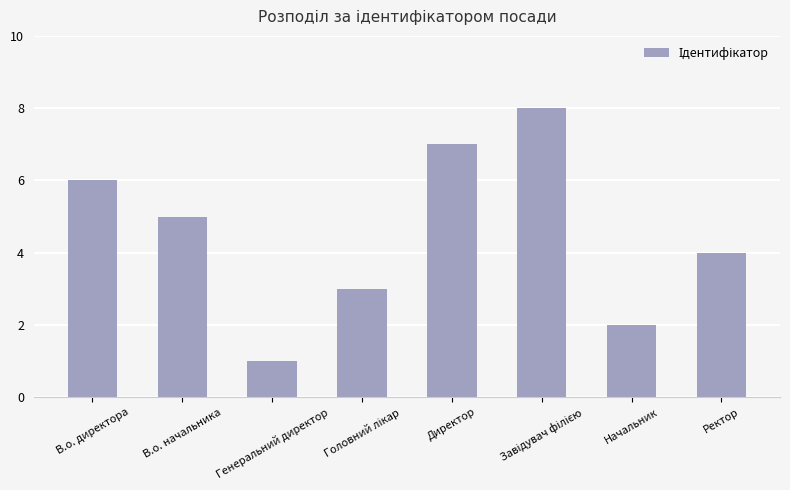

What is the change in value from Директор to Начальник?

-5